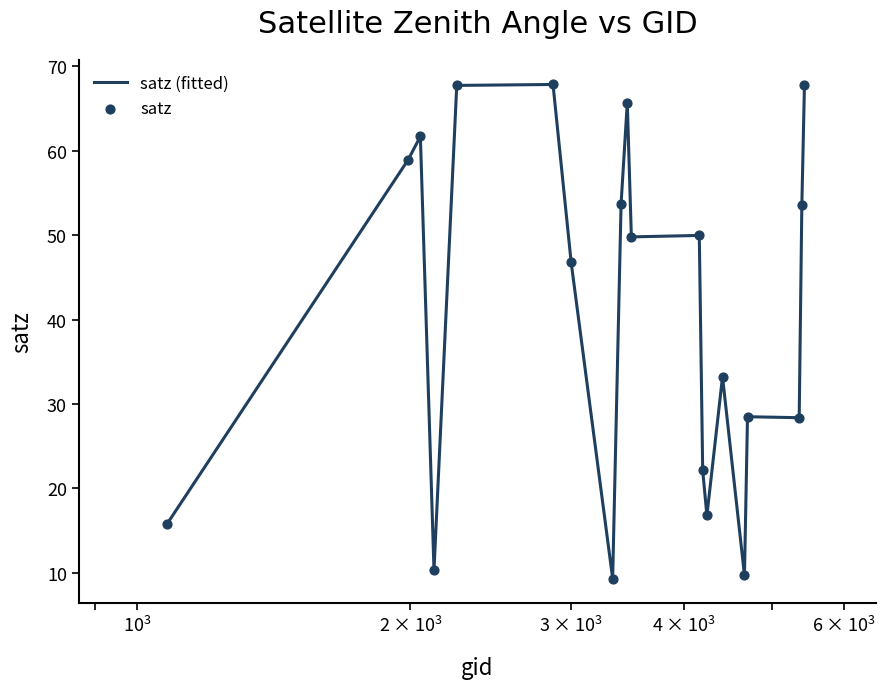

What is the difference between the maximum and minimum values?

58.5